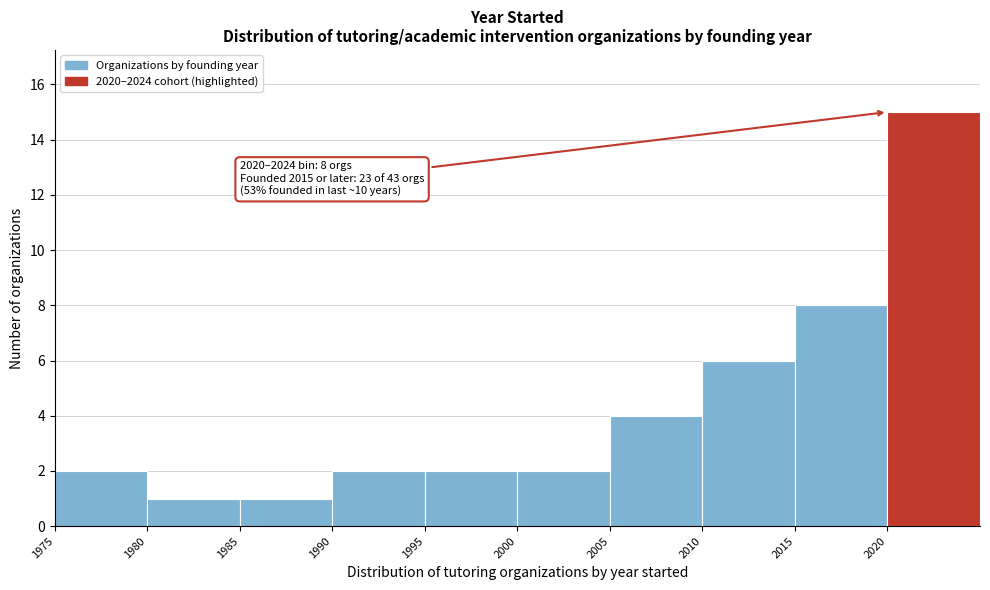

Over which range of the x-axis is the bar tallest?

2020 to 2025